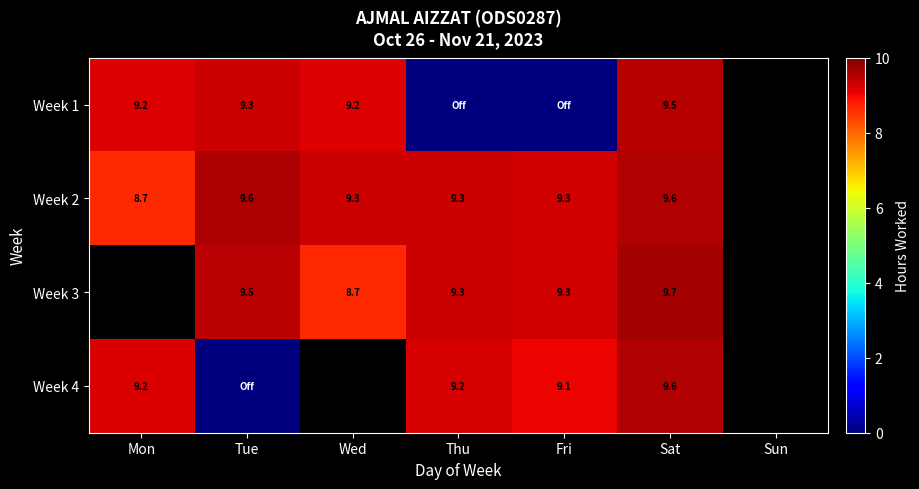

Between Fri and Sat, which series saw the biggest shift?

Week 1